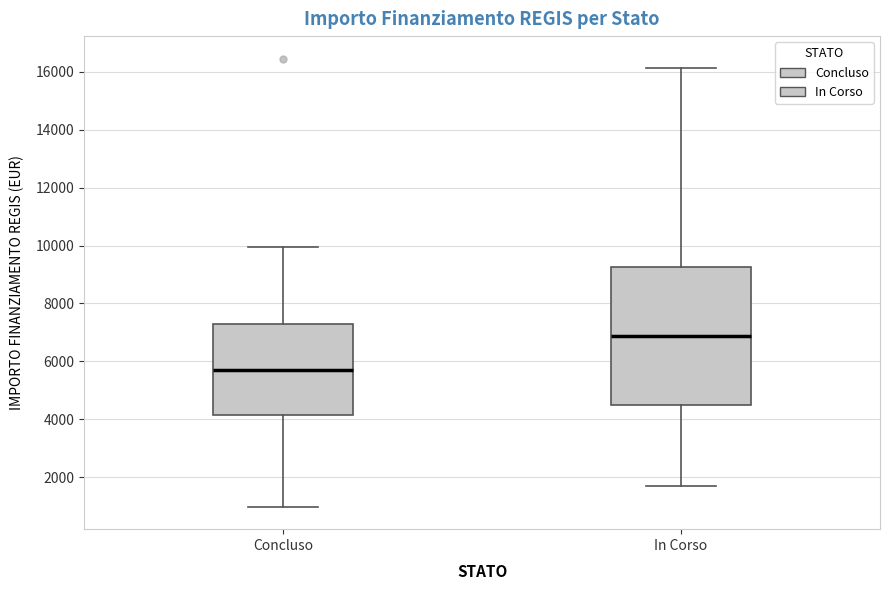

Where does the lower whisker of the box for In Corso end on the y-axis? The values are not printed on the chart, so give them approximately, as read against the axis.

1800